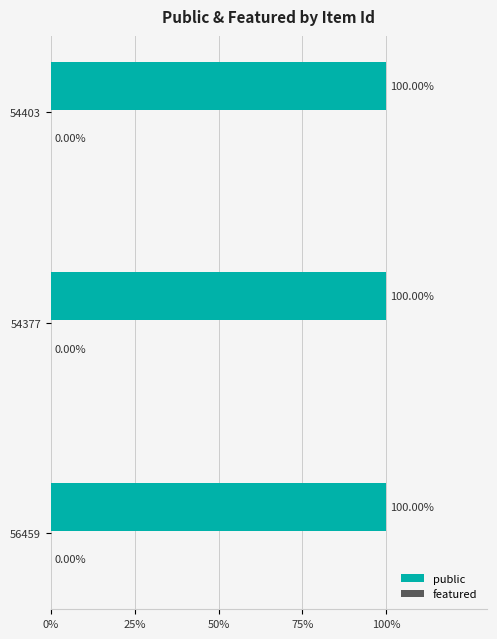

Reading left to right, transcribe all the data shown in this chart.

public: 56459=1	54377=1	54403=1
featured: 56459=0	54377=0	54403=0